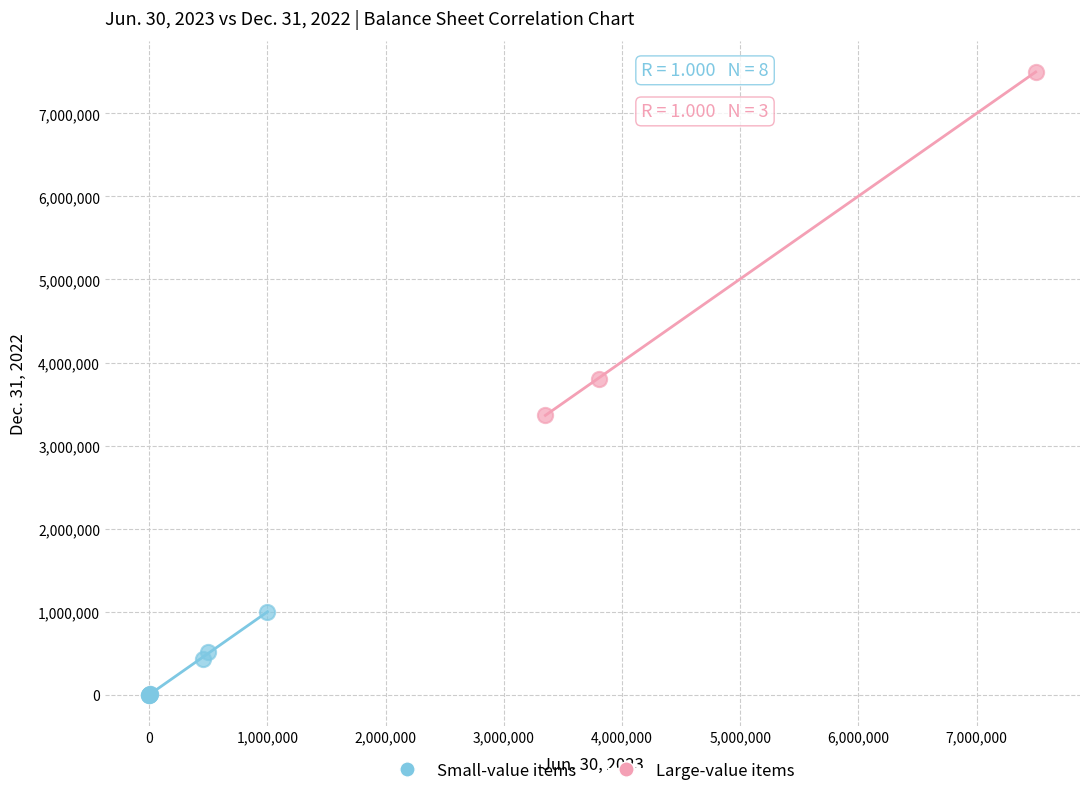

Which series reaches the maximum Y coordinate?

Large-value items